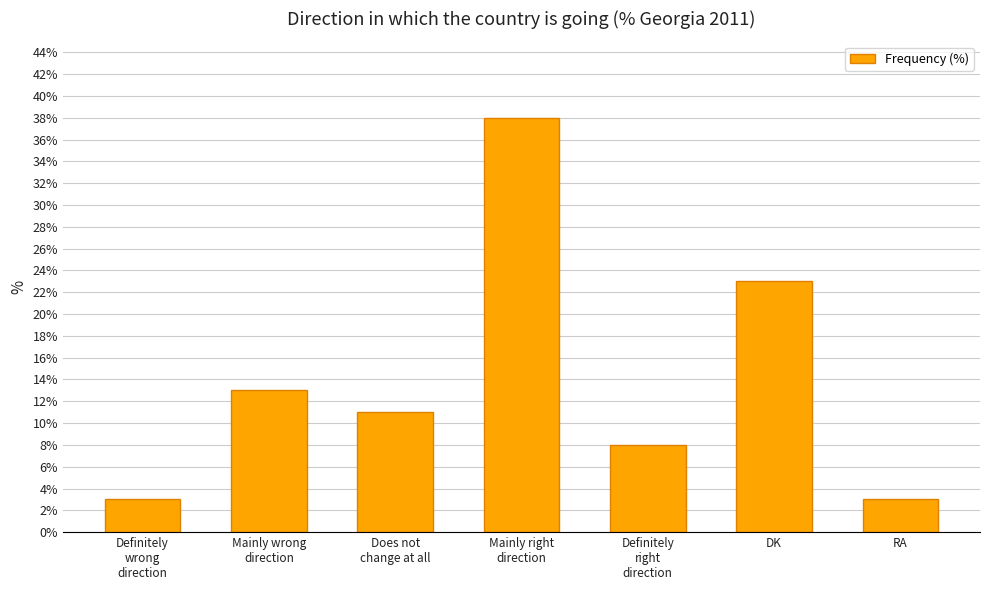

What is the minimum value shown in the chart?

3